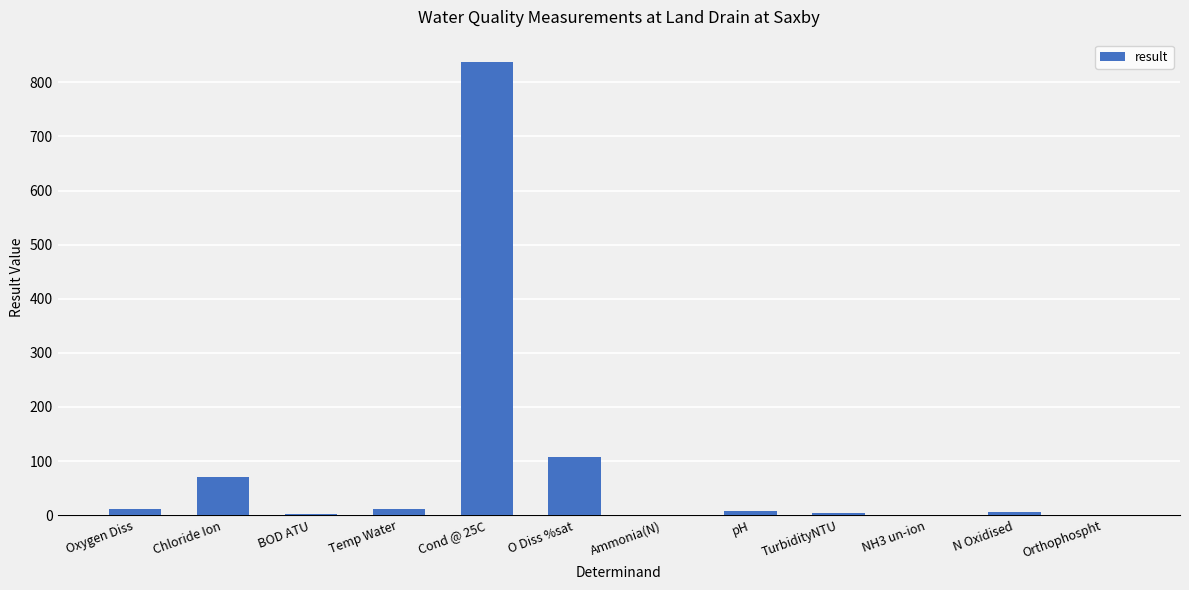

Which category has the highest value across all series?

Cond @ 25C